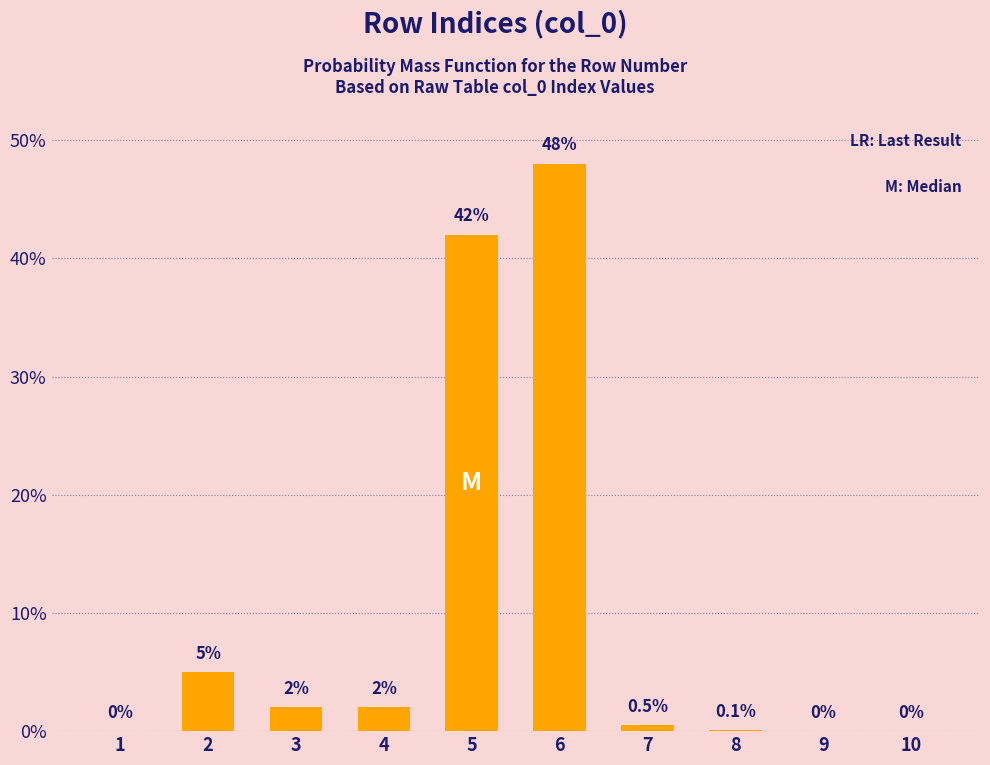

Reading right to left, what are all the values shown in this chart?

10=0.0	9=0.0	8=0.1	7=0.5	6=48.0	5=42.0	4=2.0	3=2.0	2=5.0	1=0.0